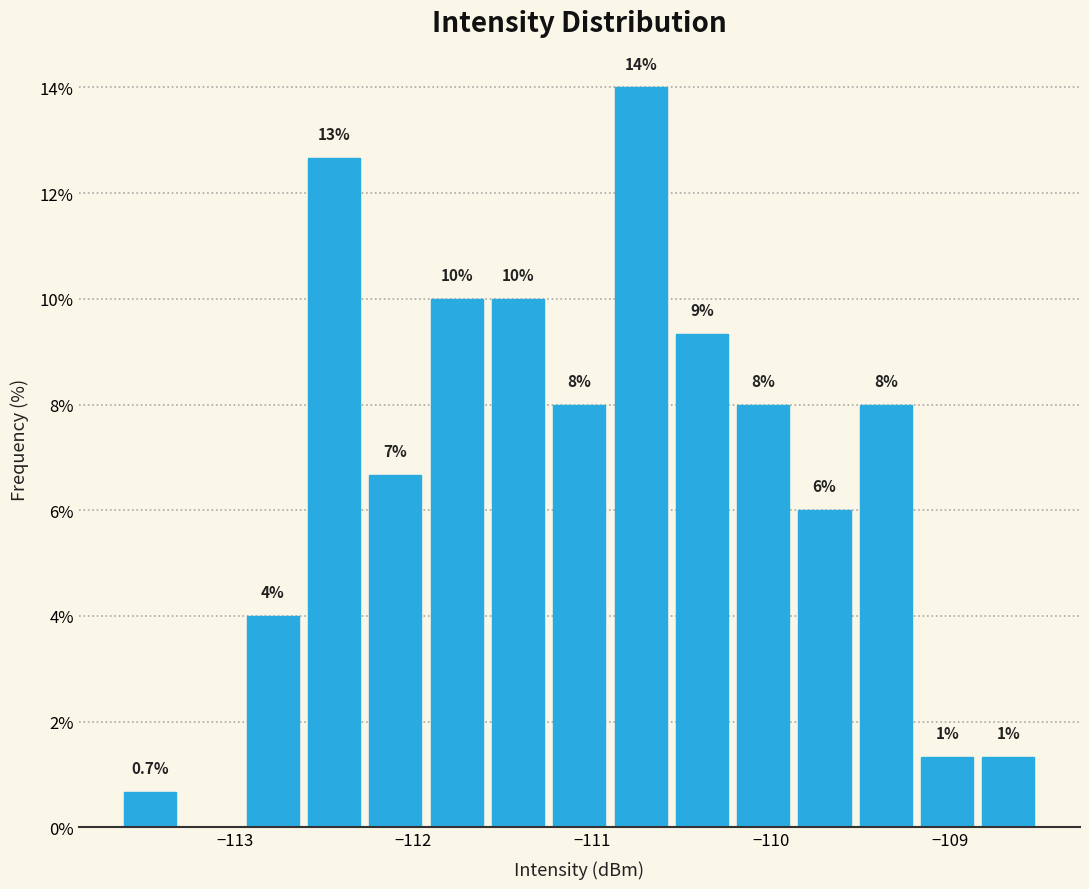

Read against the x-axis, roughly where is the centre of the tallest bar?

-110.7